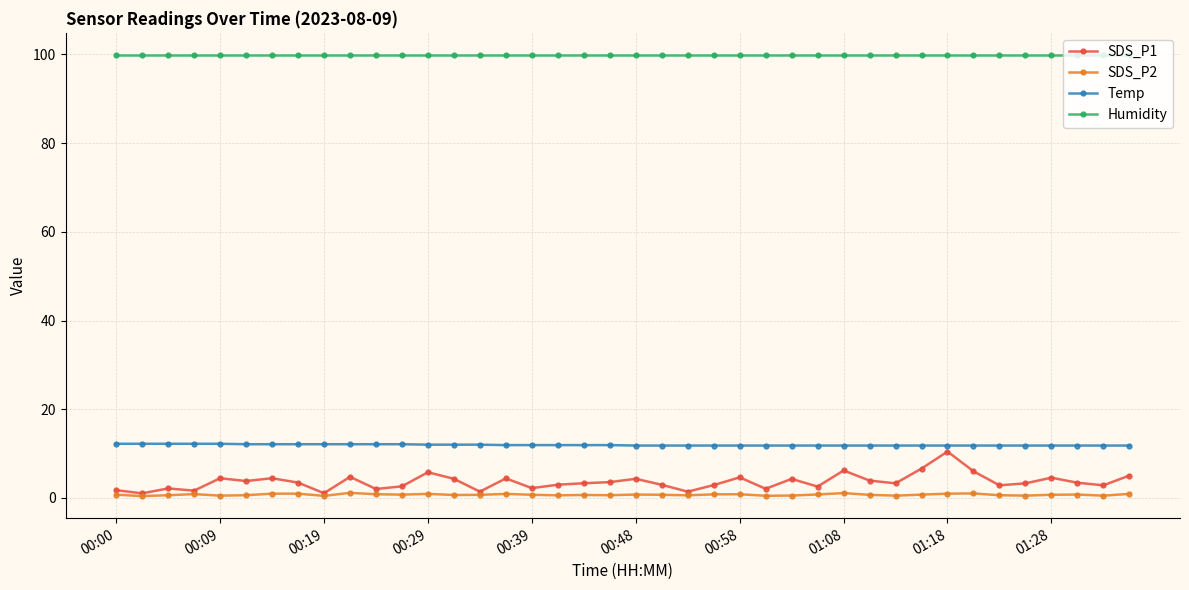

Which series has the largest range (max minus min)?

SDS_P1